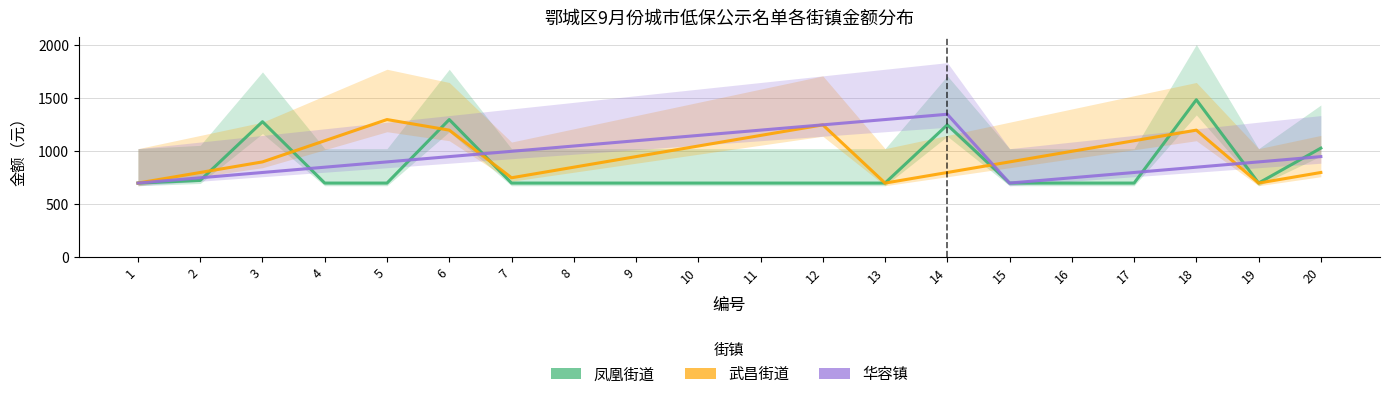

How many lines are shown in the chart?

3